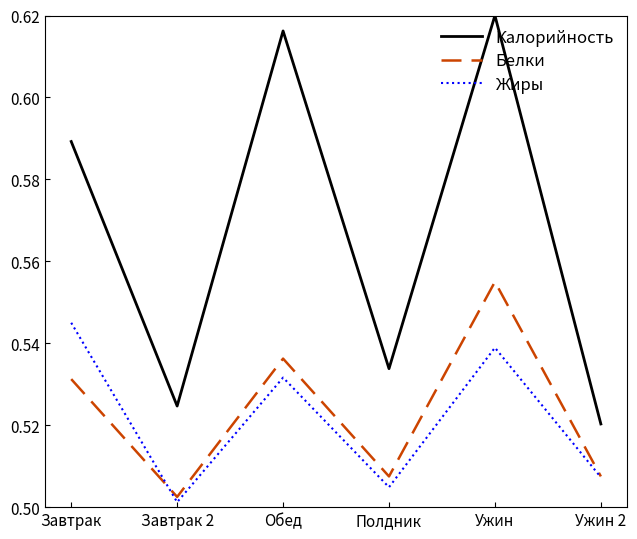

Which category has the highest value in the Белки series?

Ужин